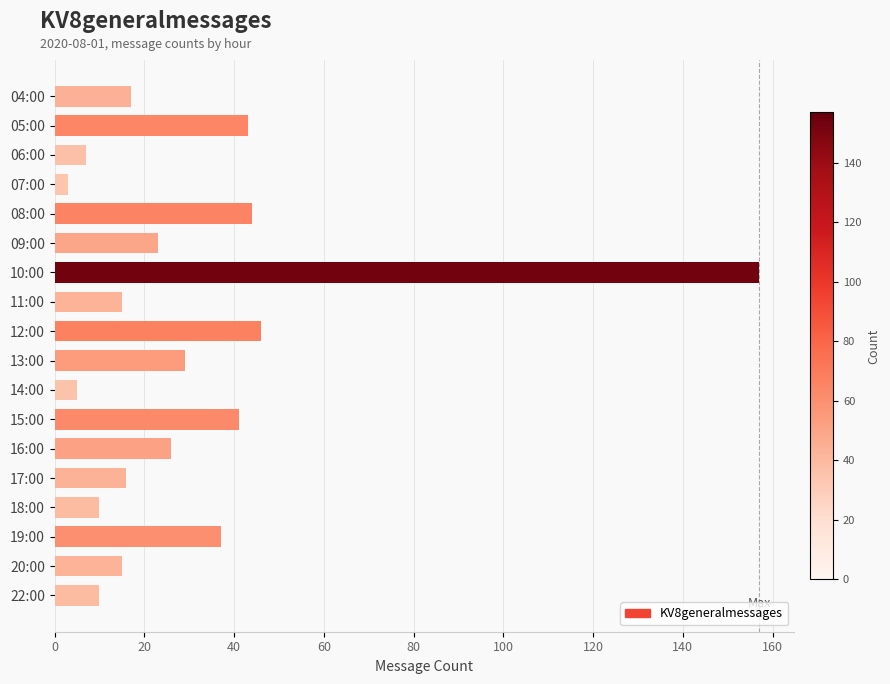

At which label is the value closest to 80?

12:00